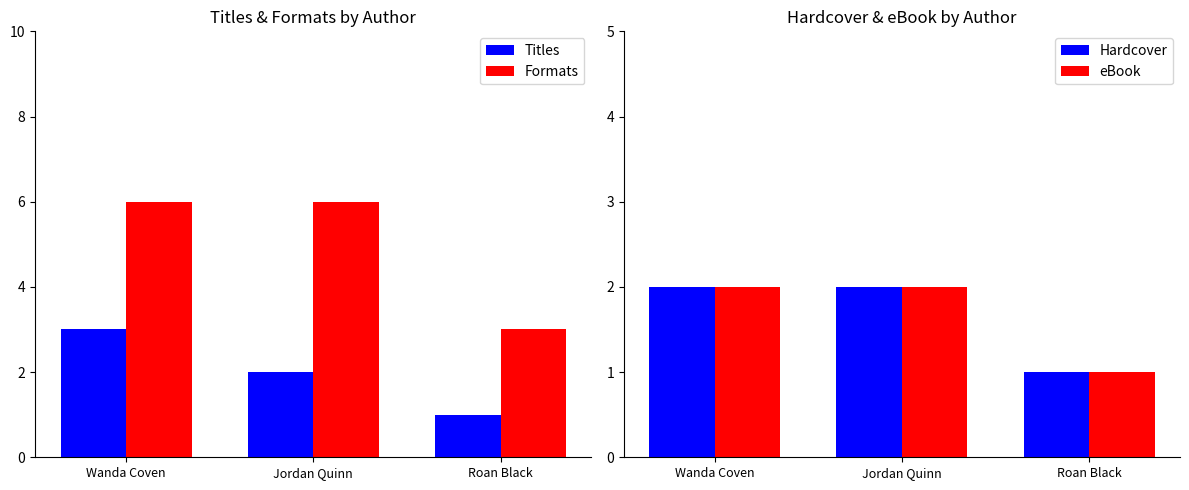

Reading right to left, list all the values displayed in this chart.

Titles: 1	2	3
Formats: 3	6	6
Hardcover: 1	2	2
eBook: 1	2	2